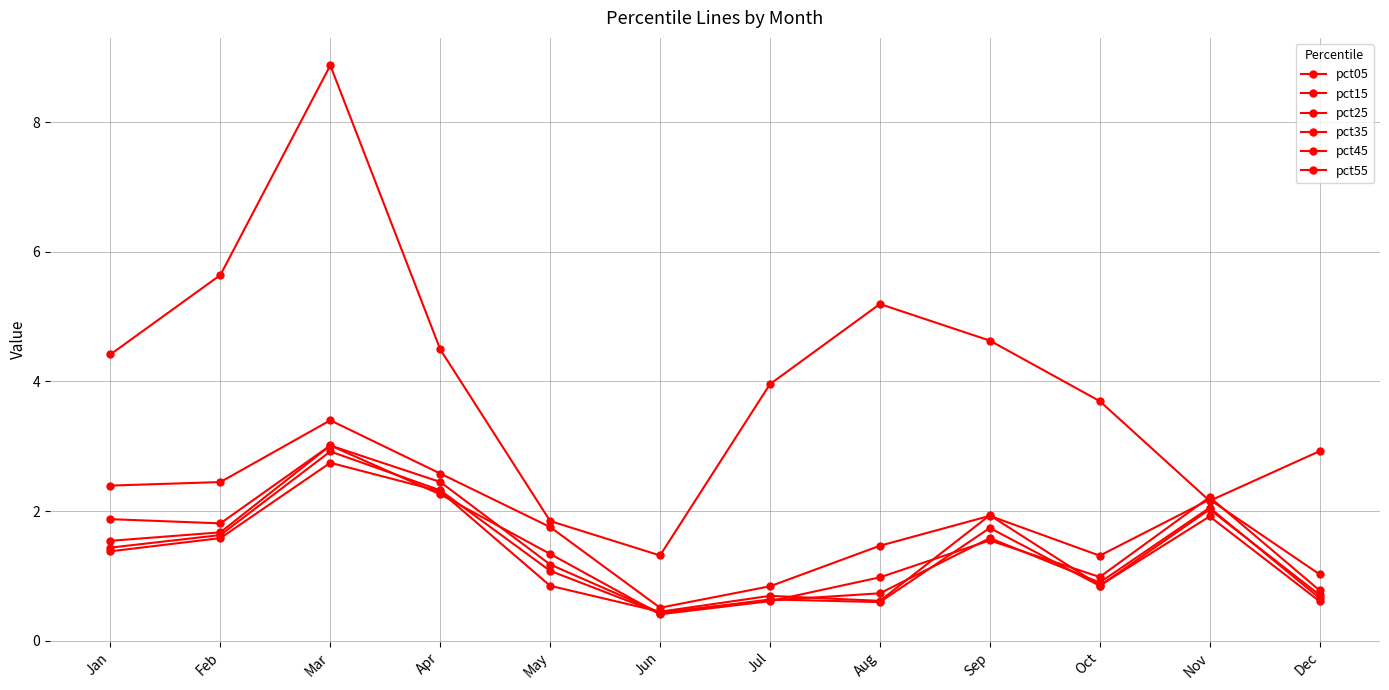

Where does the pct35 series first go above 1?

Jan